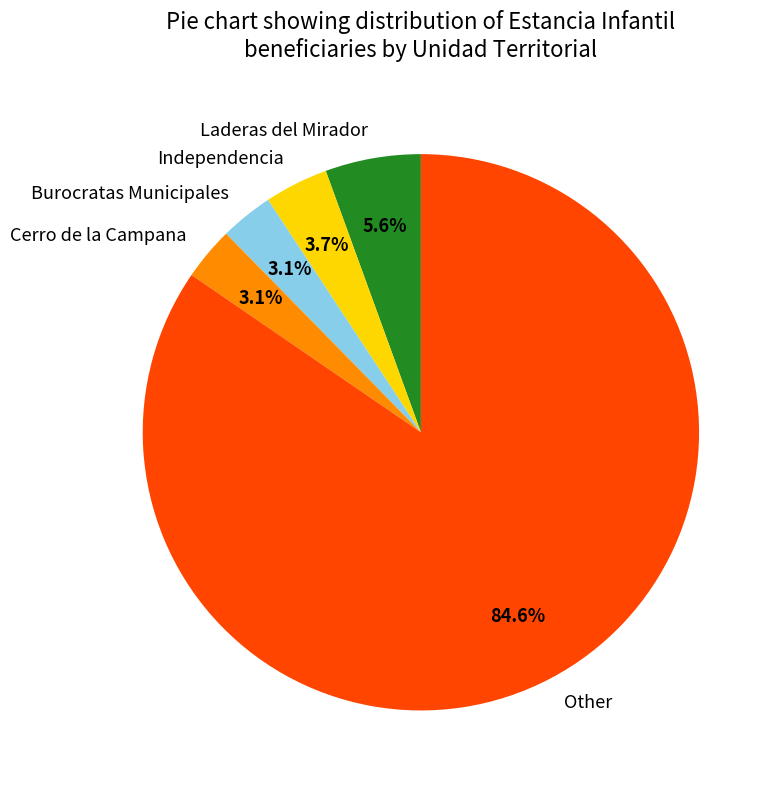

Combined, do Burocratas Municipales and Laderas del Mirador account for over 50%?

No